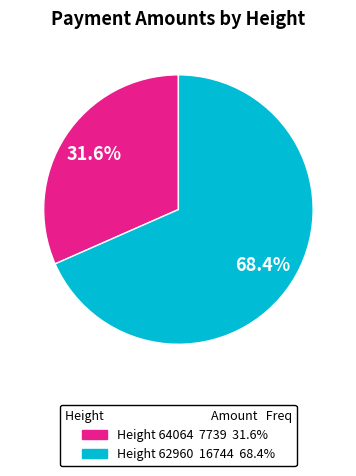

Does any single category account for the majority?

Yes